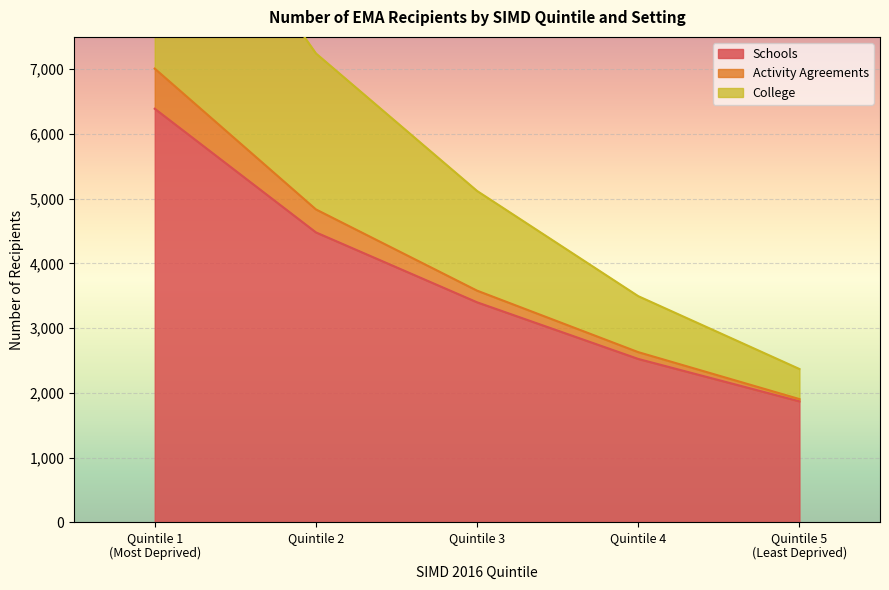

What is the spread (max minus min) of values at Quintile 5
(Least Deprived)?

500